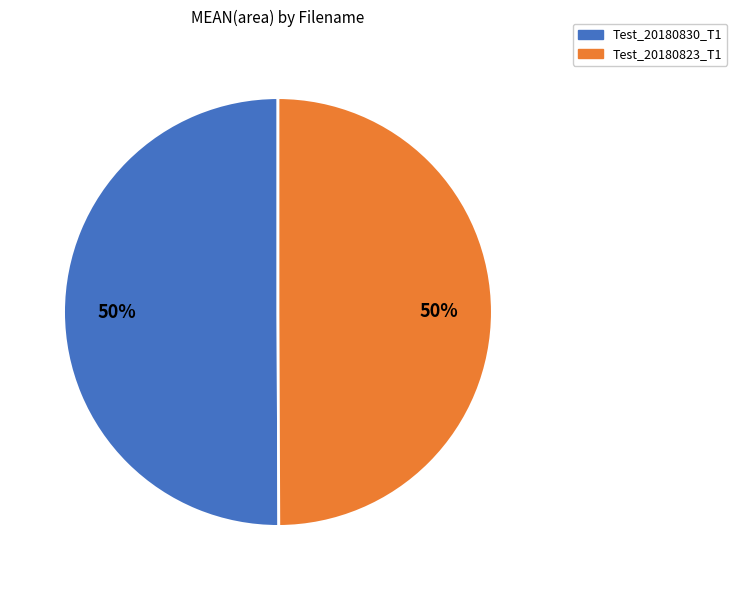

What percentage is the Test_20180830_T1 slice, to the nearest percent?

50%